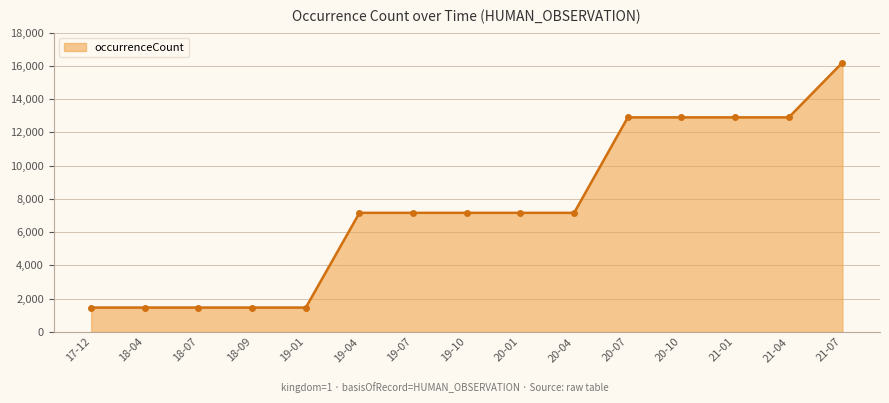

Approximately how many times larger is the value at 19-04 compared to 18-09?

4.9